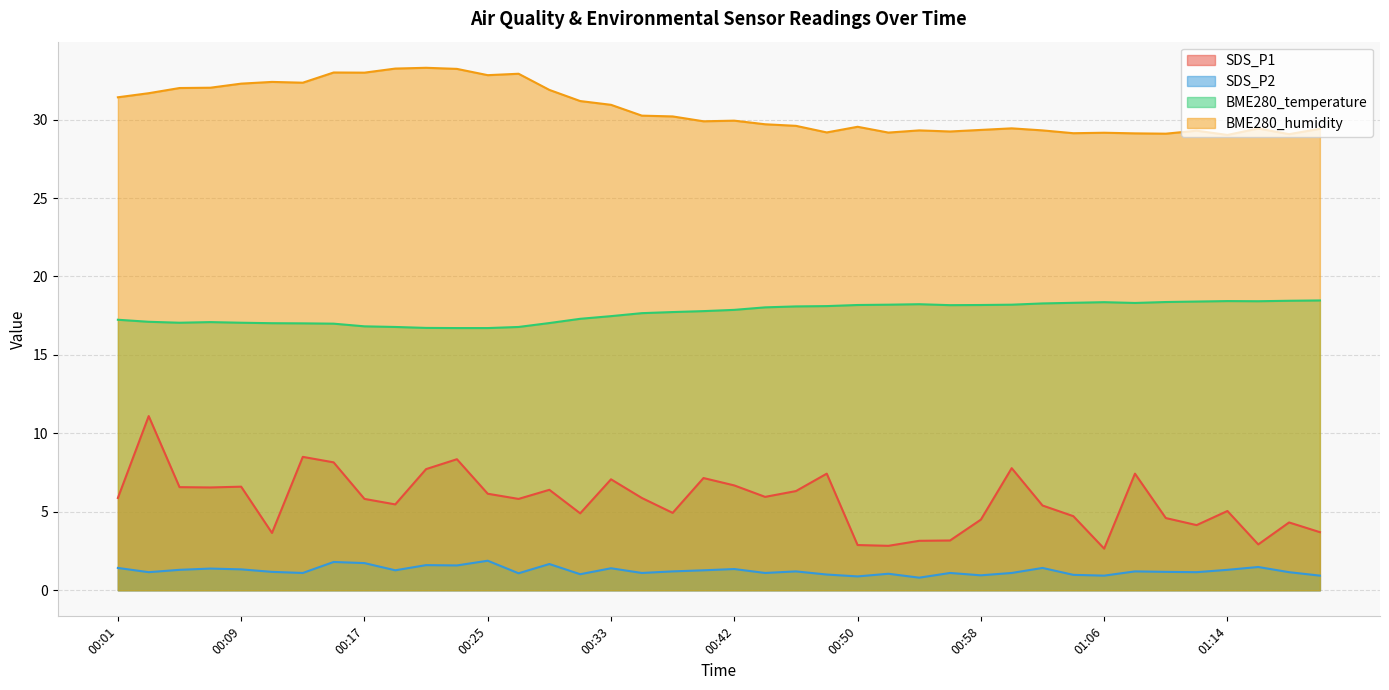

At which label is SDS_P2 closest to 1?

00:48